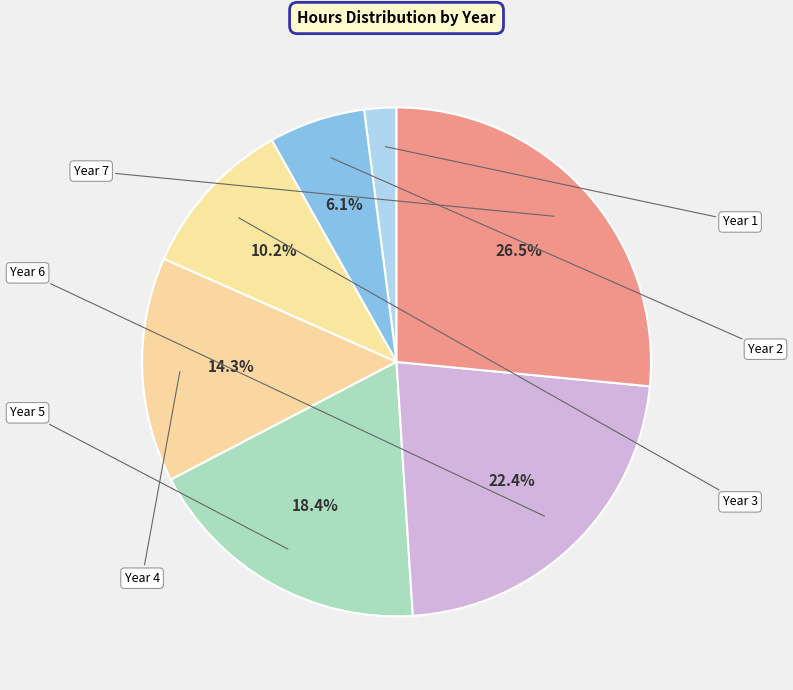

How many segments does this pie chart have?

7